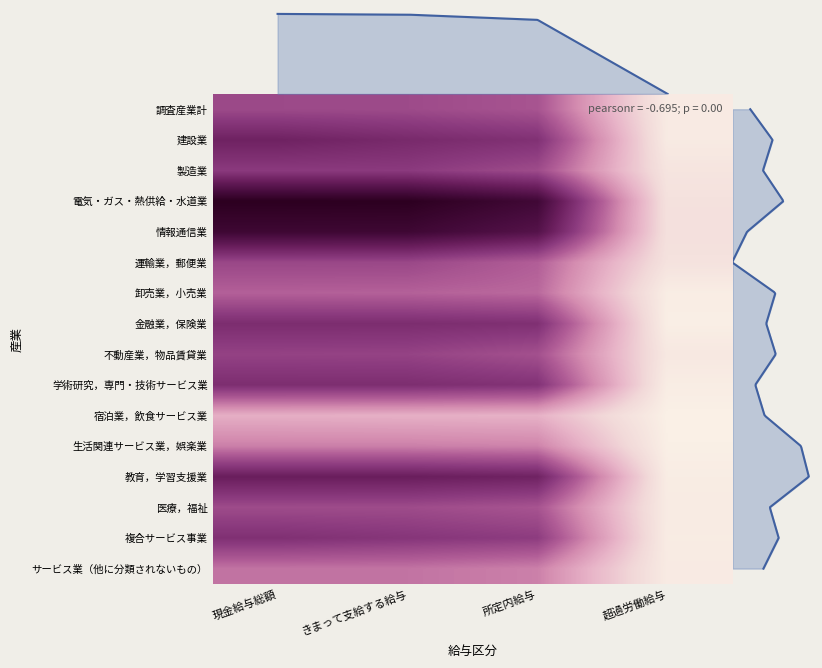

Which category has the highest value across all series?

現金給与総額